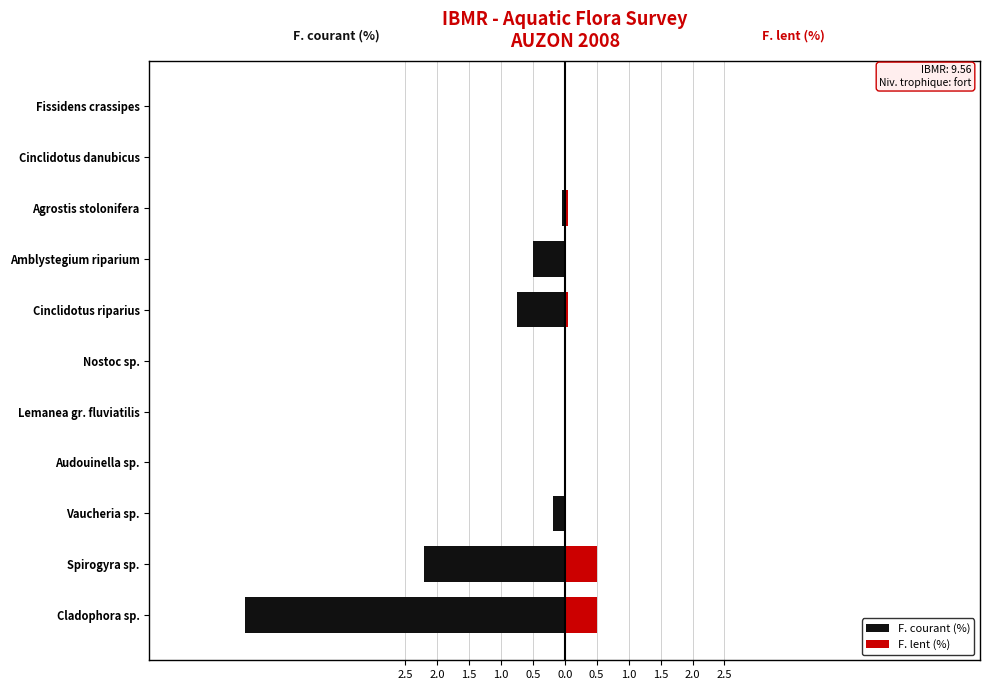

Is the value of F. courant (%) at Audouinella sp. greater than the value of F. lent (%) at Agrostis stolonifera?

No